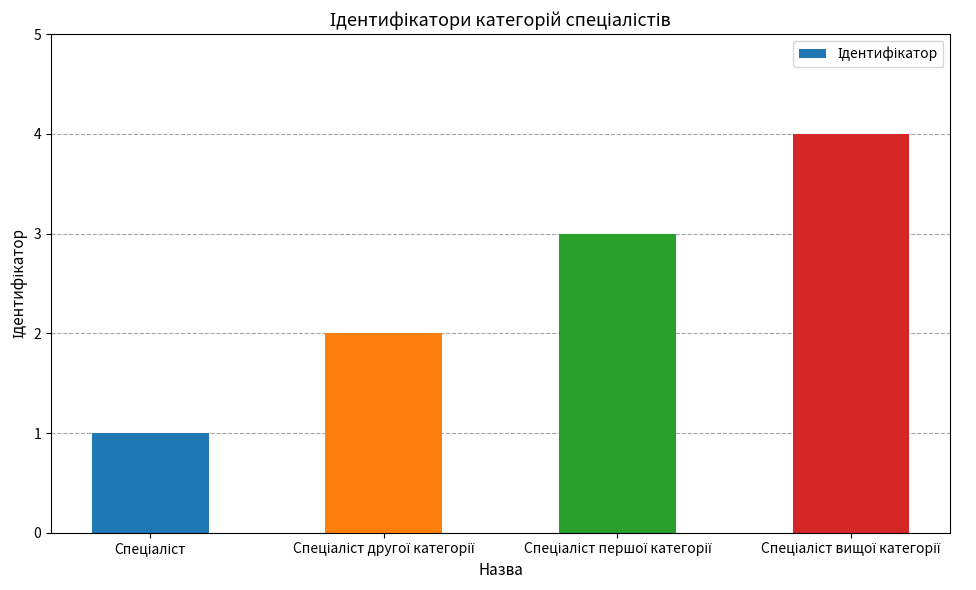

What is the maximum value shown in the chart?

4